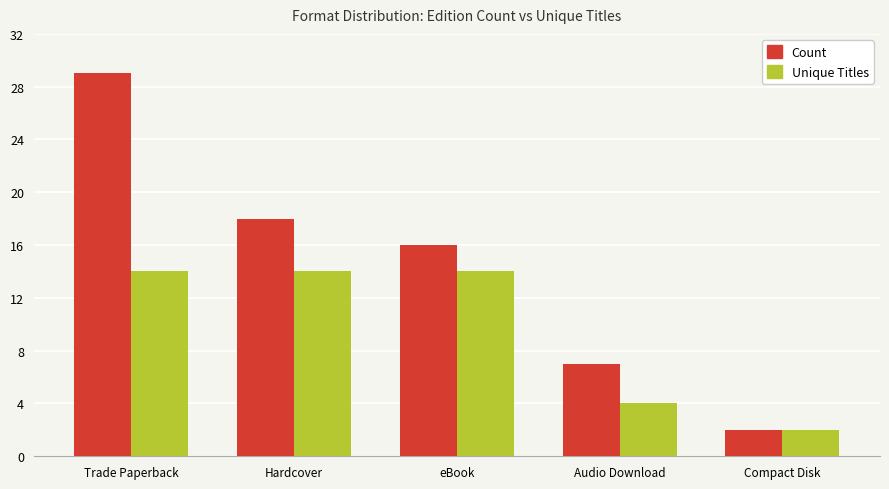

What is the difference between the highest and lowest values at Hardcover?

4